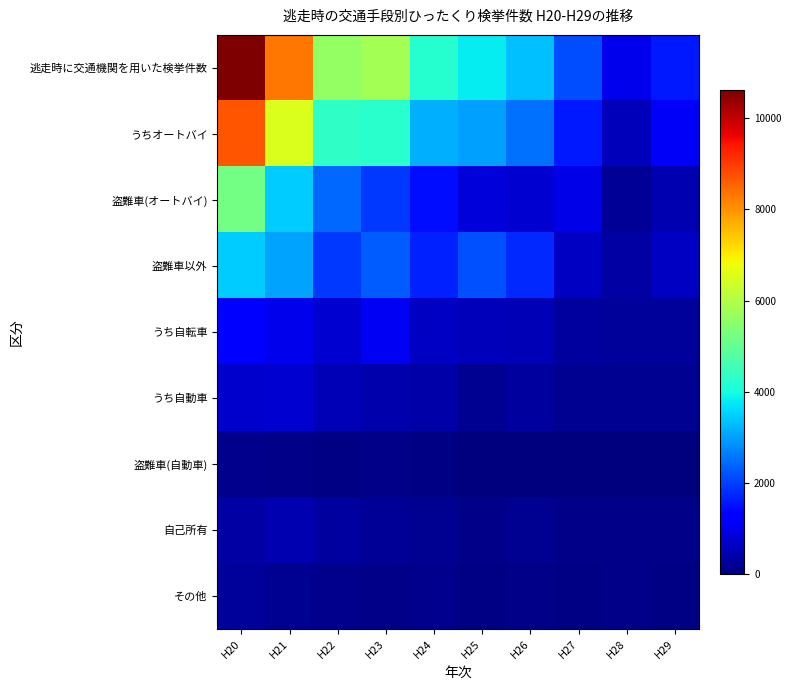

Reading left to right, what are all the values shown in this chart?

逃走時に交通機関を用いた検挙件数: H20=10624	H21=8320	H22=5642	H23=5810	H24=4215	H25=3807	H26=3354	H27=2138	H28=1019	H29=1589
うちオートバイ: H20=8689	H21=6528	H22=4350	H23=4258	H24=3168	H25=3024	H26=2515	H27=1611	H28=562	H29=1132
盗難車(オートバイ): H20=5217	H21=3471	H22=2429	H23=1946	H24=1485	H25=848	H26=766	H27=955	H28=219	H29=479
盗難車以外: H20=3472	H21=3057	H22=1921	H23=2312	H24=1683	H25=2176	H26=1749	H27=656	H28=343	H29=653
うち自転車: H20=1190	H21=1008	H22=781	H23=1084	H24=646	H25=574	H26=520	H27=324	H28=277	H29=288
うち自動車: H20=735	H21=783	H22=507	H23=447	H24=398	H25=206	H26=316	H27=199	H28=176	H29=166
盗難車(自動車): H20=141	H21=117	H22=72	H23=90	H24=71	H25=21	H26=41	H27=27	H28=4	H29=23
自己所有: H20=342	H21=497	H22=305	H23=233	H24=190	H25=121	H26=190	H27=103	H28=83	H29=86
その他: H20=252	H21=169	H22=130	H23=124	H24=137	H25=64	H26=85	H27=69	H28=89	H29=57